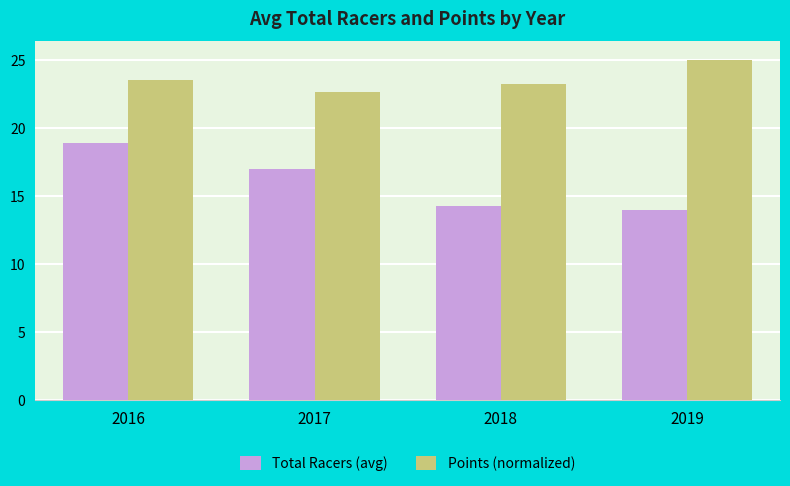

At which label does Total Racers (avg) first exceed 17?

2016